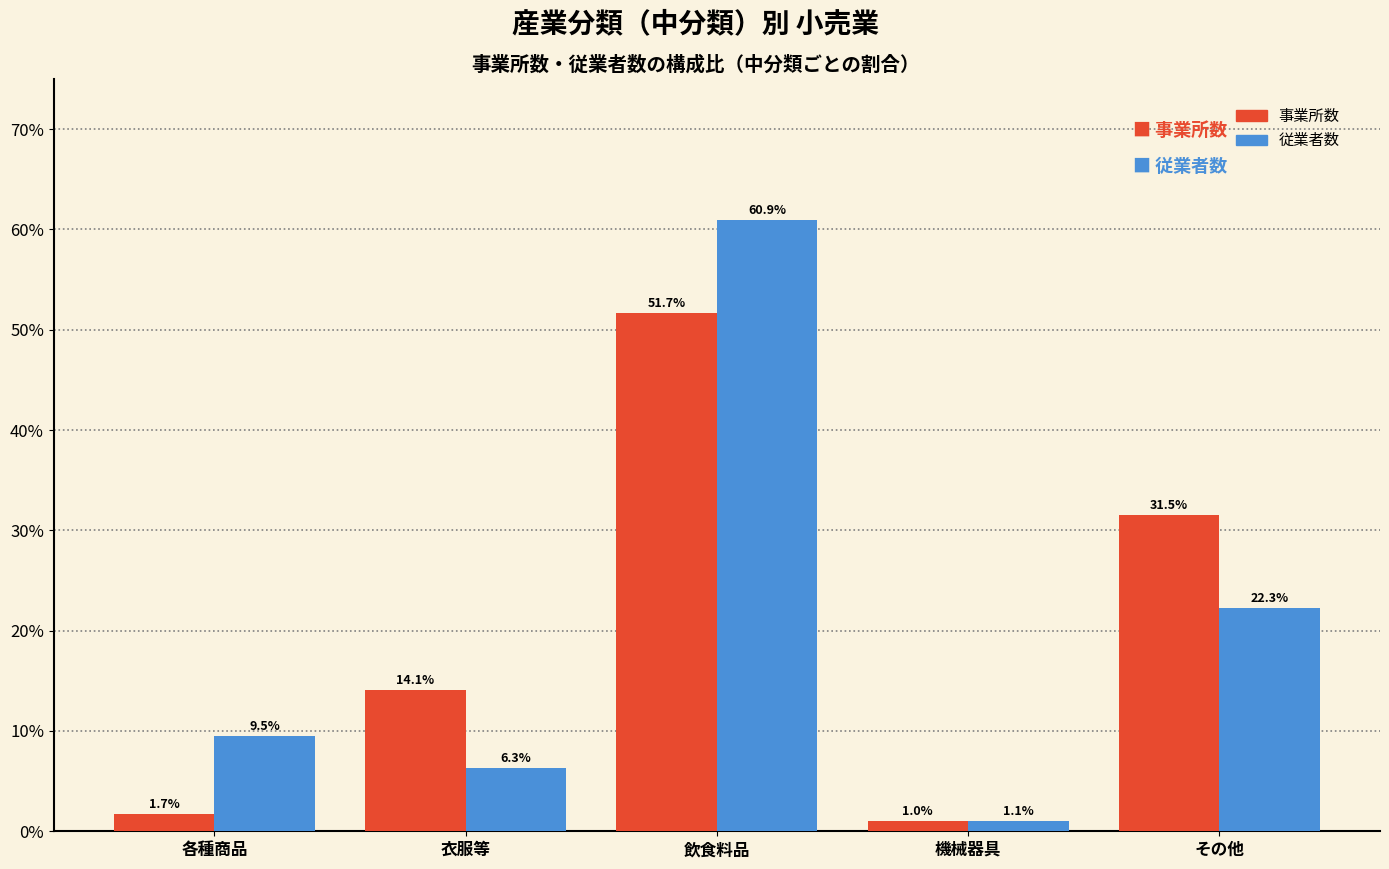

Reading right to left, transcribe all the data shown in this chart.

事業所数: 31.5	1.0	51.7	14.1	1.7
従業者数: 22.3	1.1	60.9	6.3	9.5